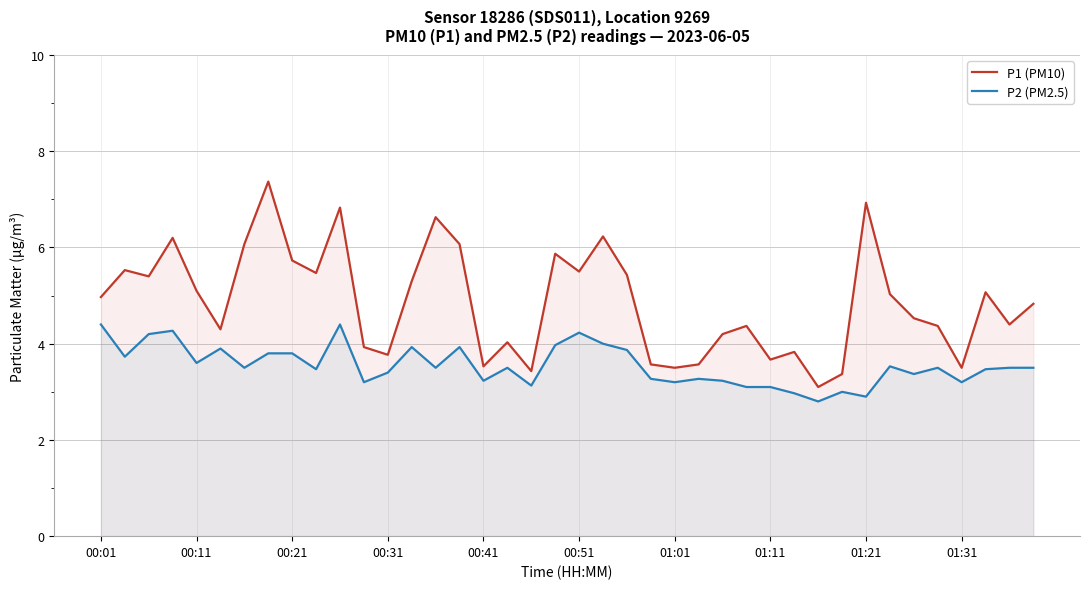

What are all the series names shown in the legend?

P1 (PM10), P2 (PM2.5)